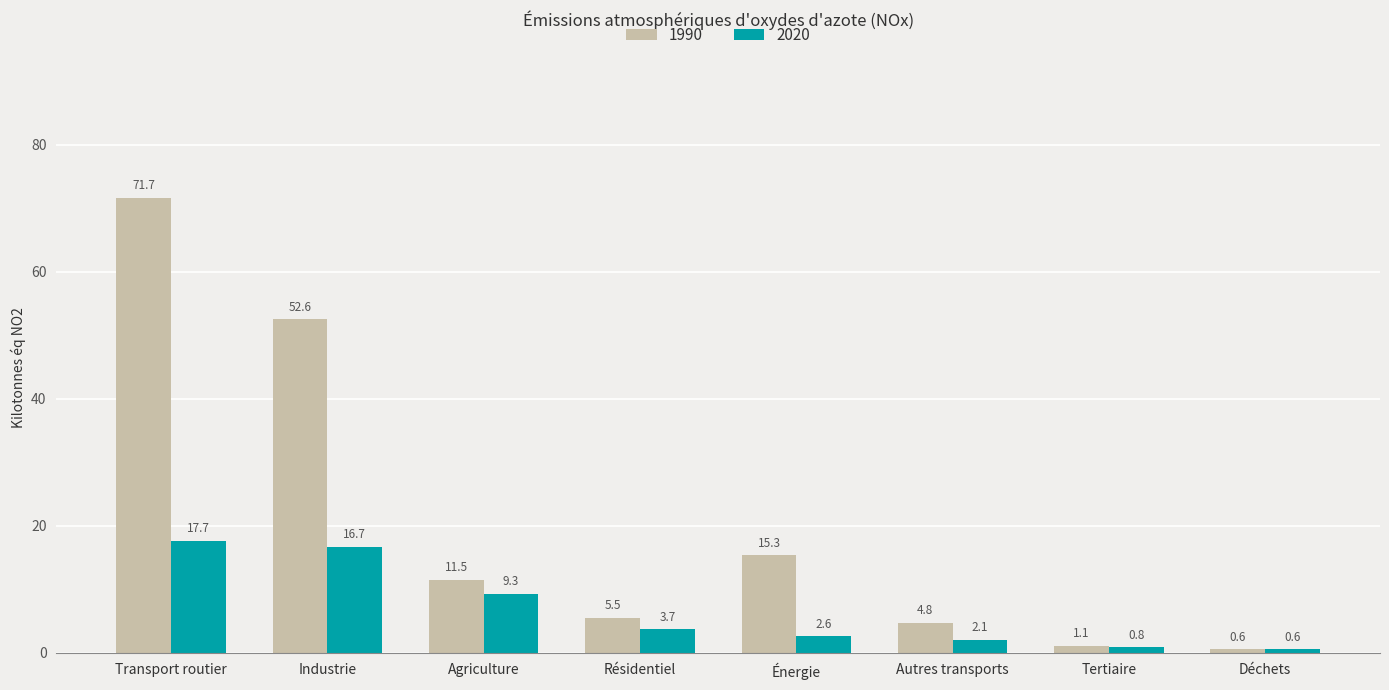

Count the number of categories in the chart.

8